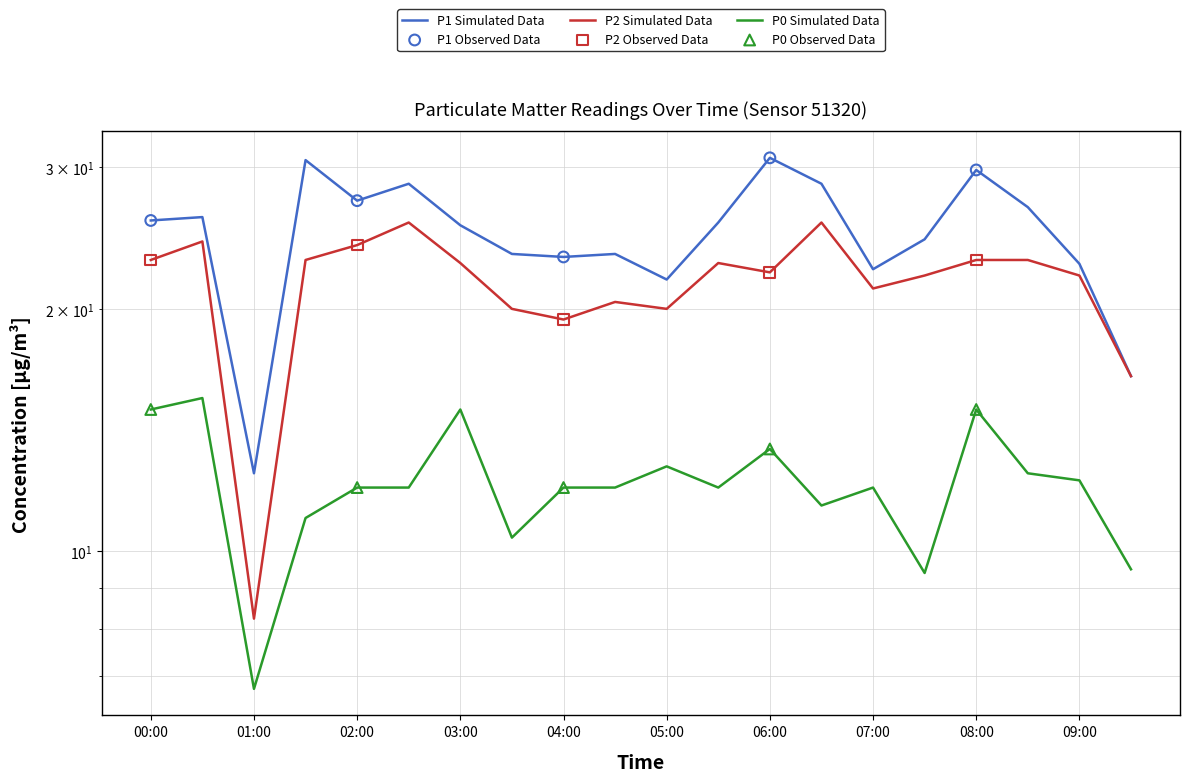

At how many categories does at least one series exceed 29?

3